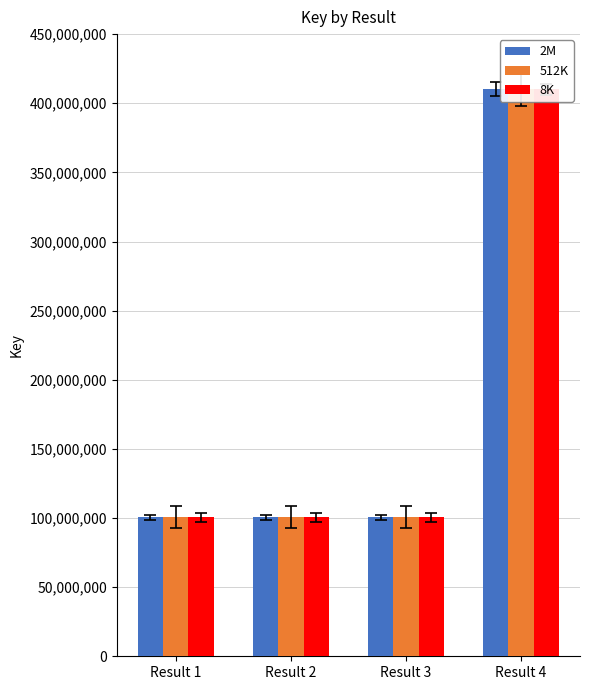

What is the maximum value for 2M?

410047292